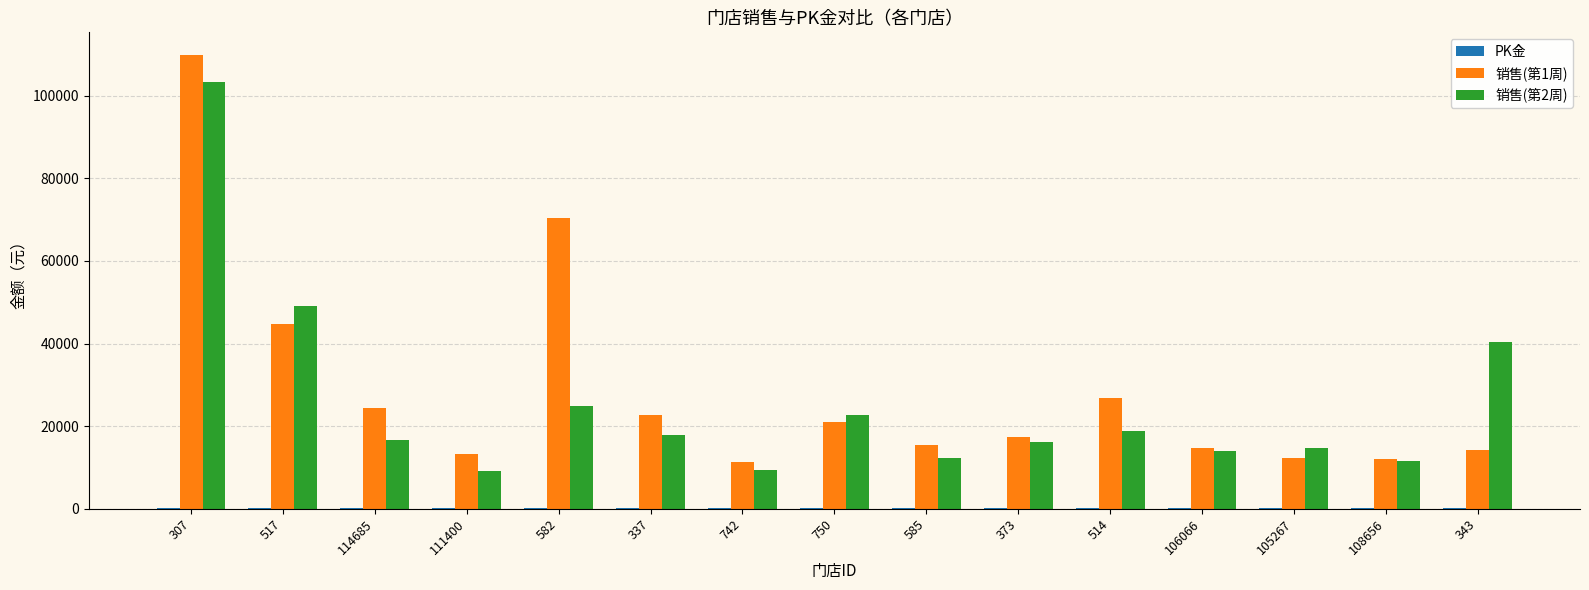

How many distinct data groups are displayed?

3